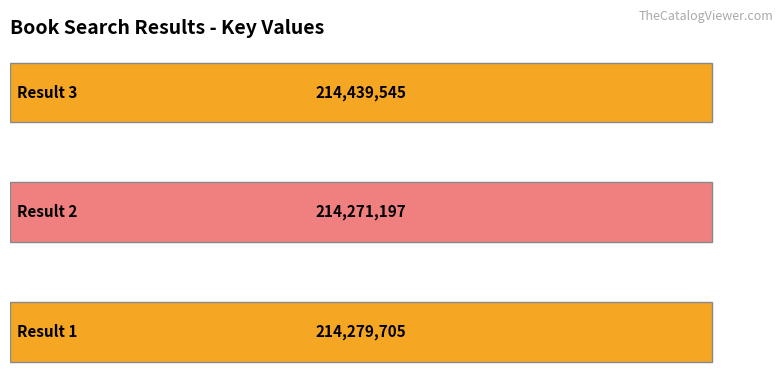

Reading left to right, what are all the values shown in this chart?

214279705	214271197	214439545